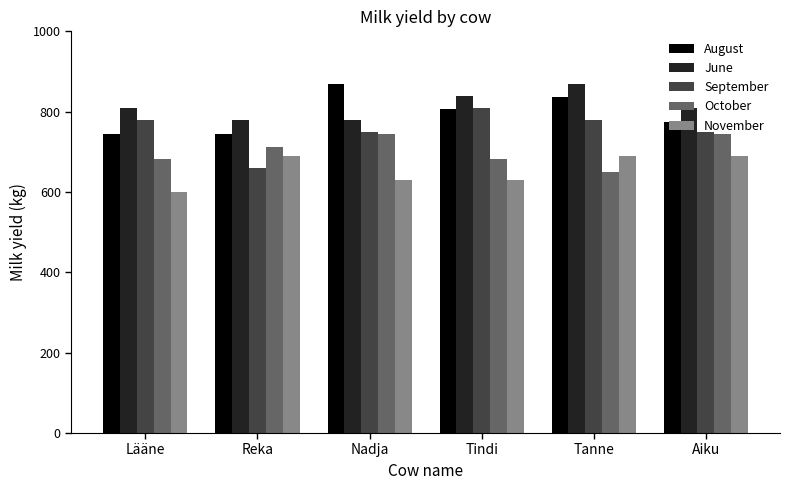

What is the sum of all September values?

4530